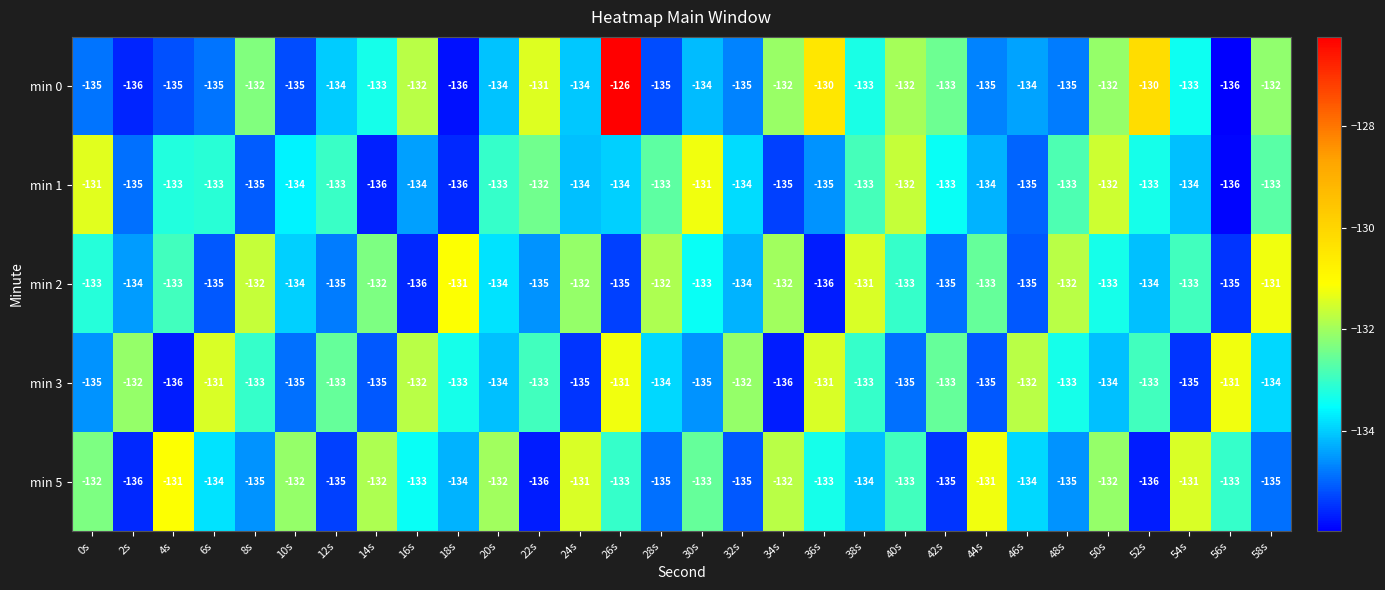

Read the min 5 value at 8s.

-135